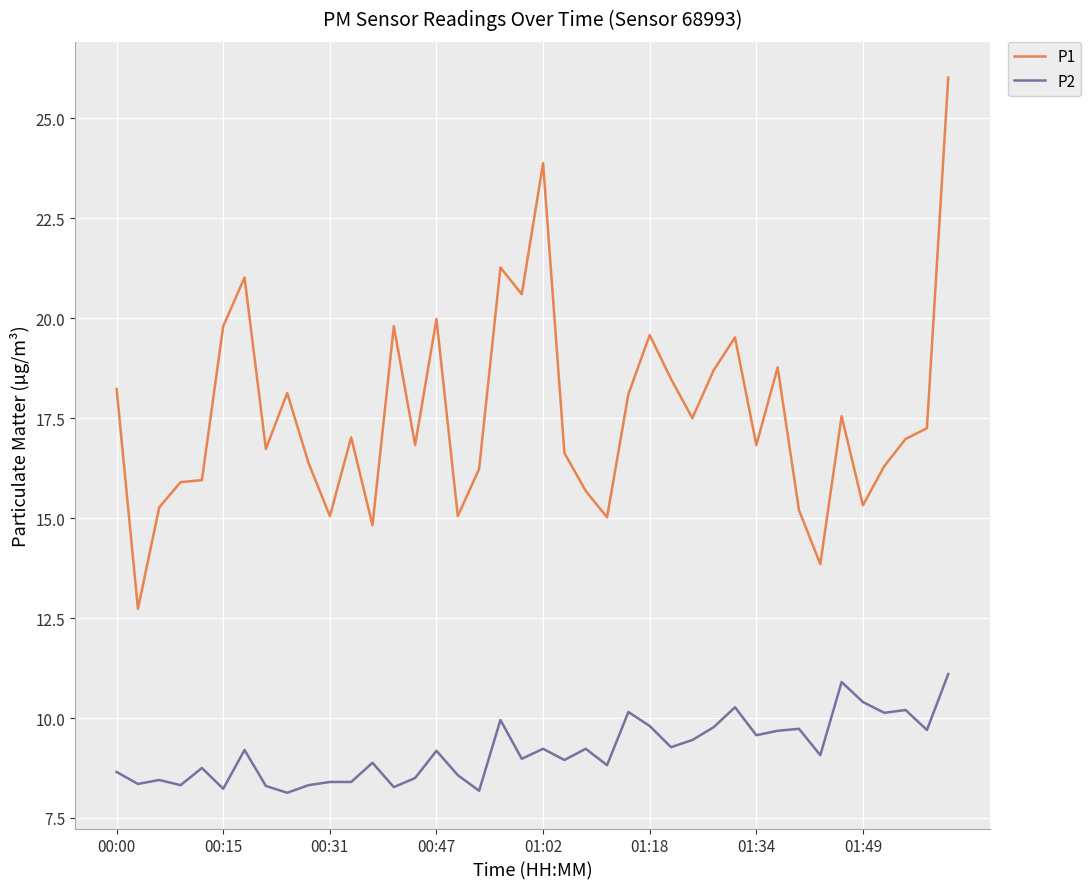

Which series has the largest range (max minus min)?

P1